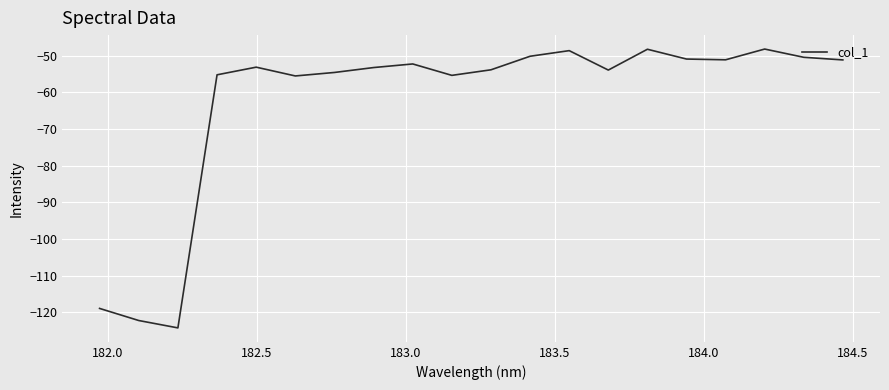

What is the greatest value displayed?

-48.1